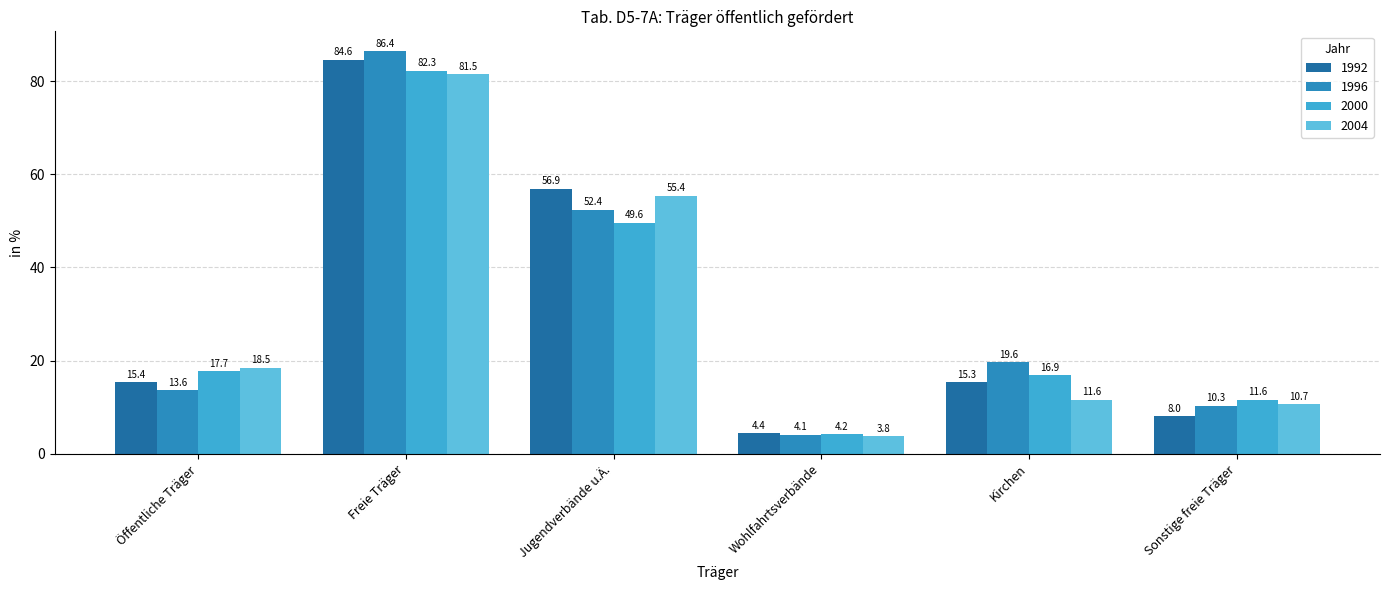

How many bars are there in each group?

4